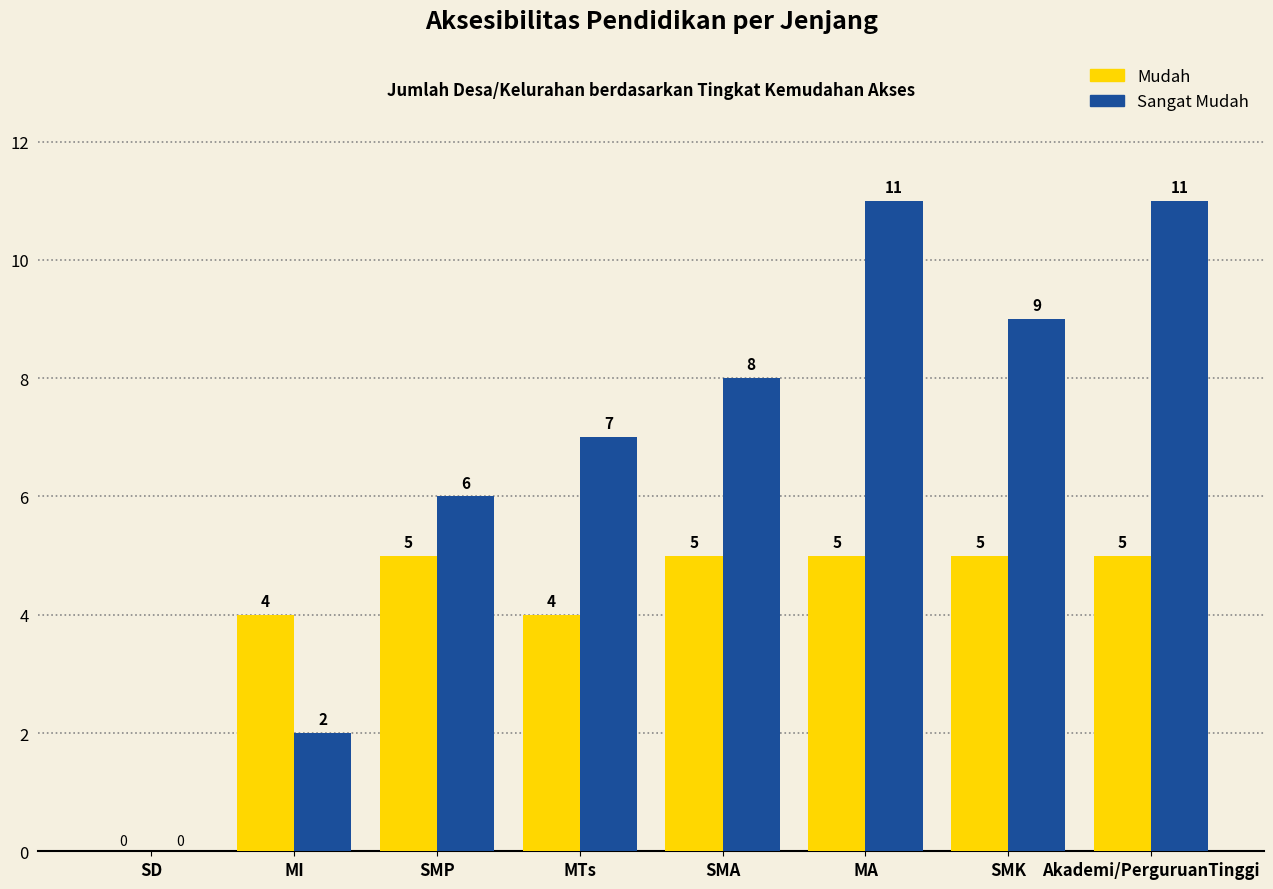

The value of Sangat Mudah at SMK is 9. True or false?

True